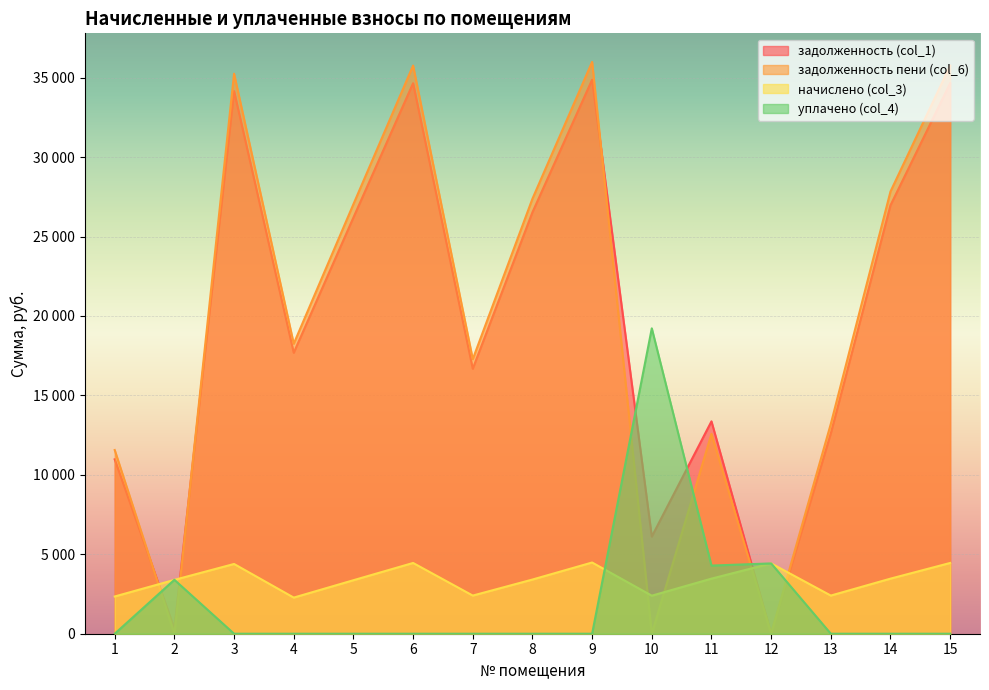

At which category is the sum across all series the highest?

9